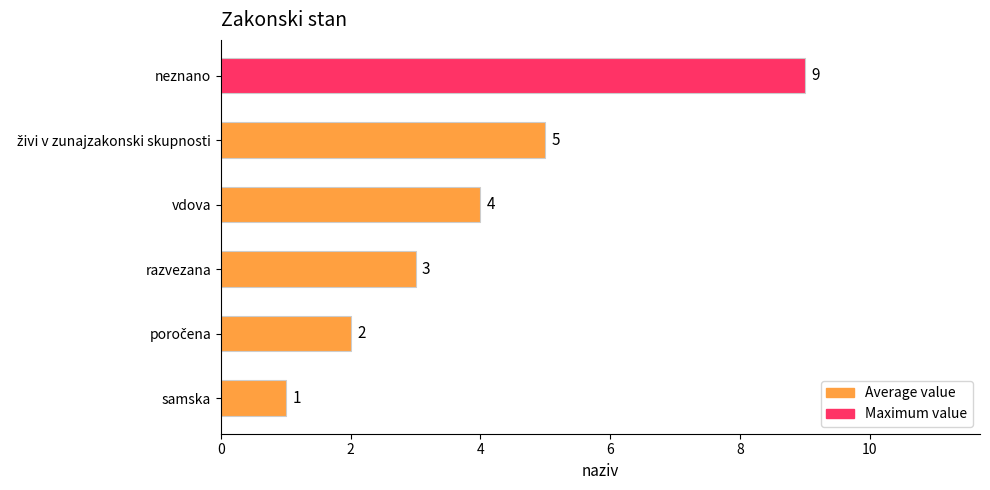

Reading bottom to top, transcribe all the data shown in this chart.

1	2	3	4	5	9